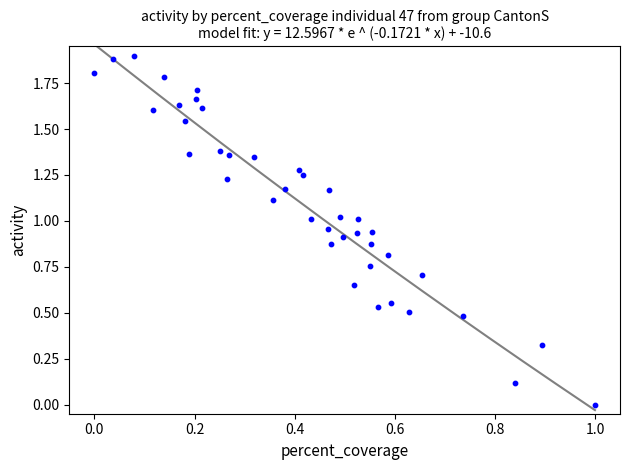

What is the range of Y values (max minus min)?

1.9